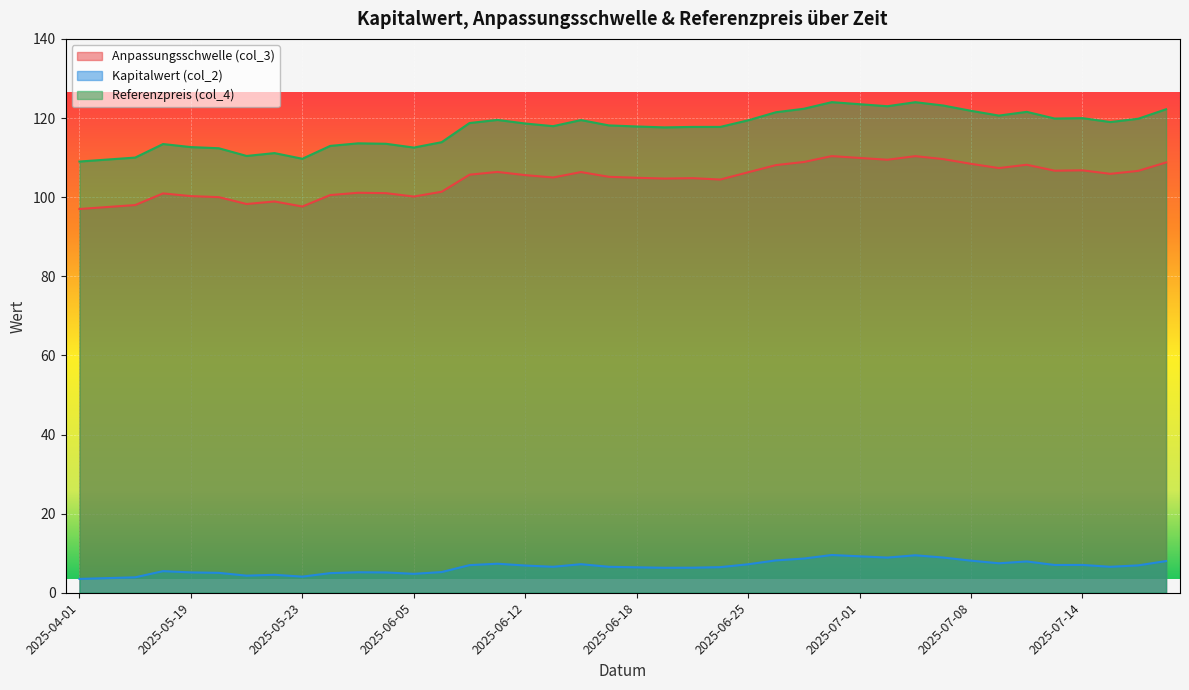

Which series changed the most between 2025-05-01 and 2025-06-13?

Referenzpreis (col_4)